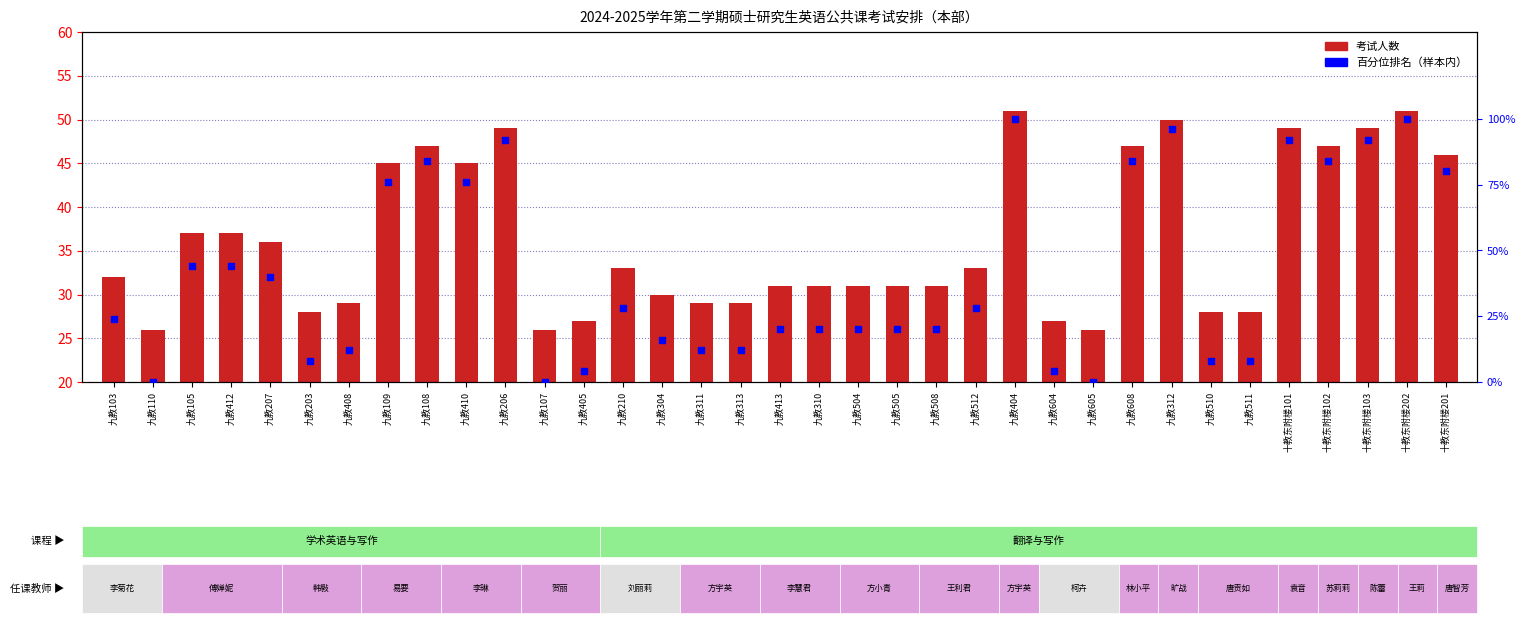

What are all the series names shown in the legend?

考试人数, 百分位排名